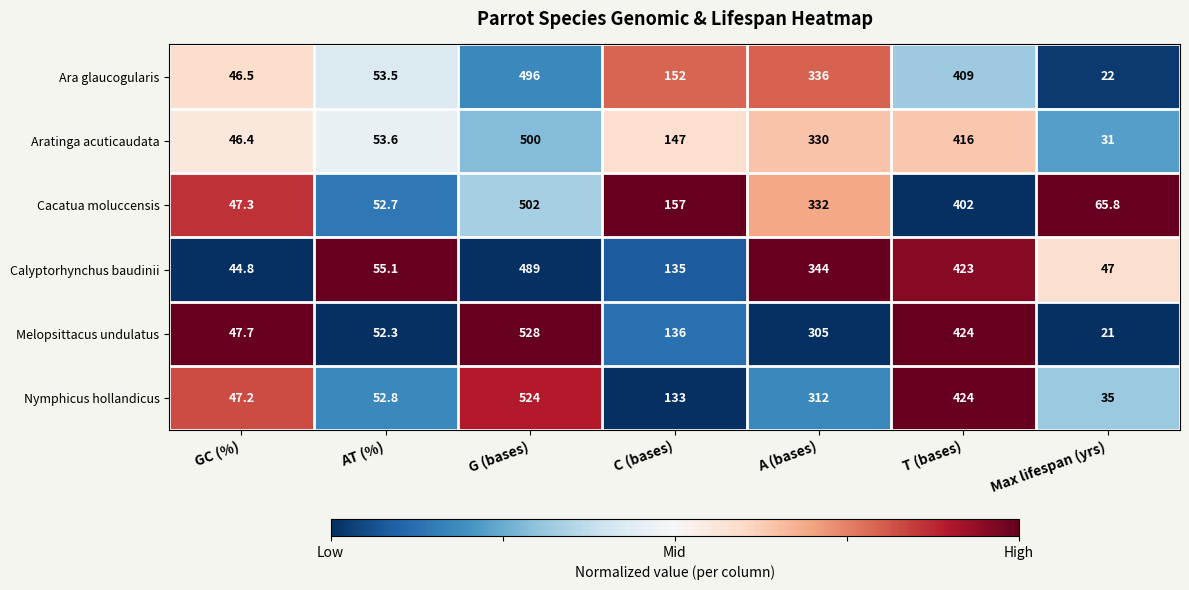

Which series has the widest spread of values?

Melopsittacus undulatus